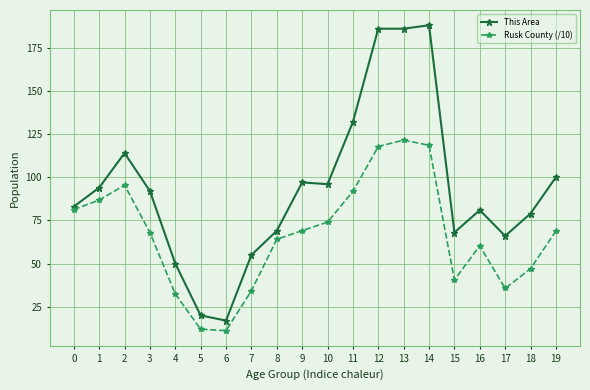

True or false: Rusk County (/10) and This Area cross at least once.

False